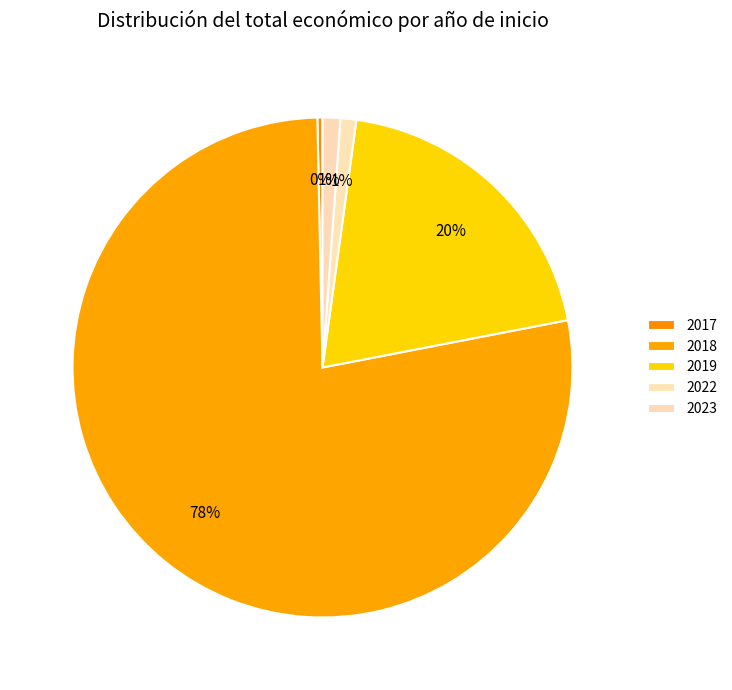

Count the number of slices in the pie.

5